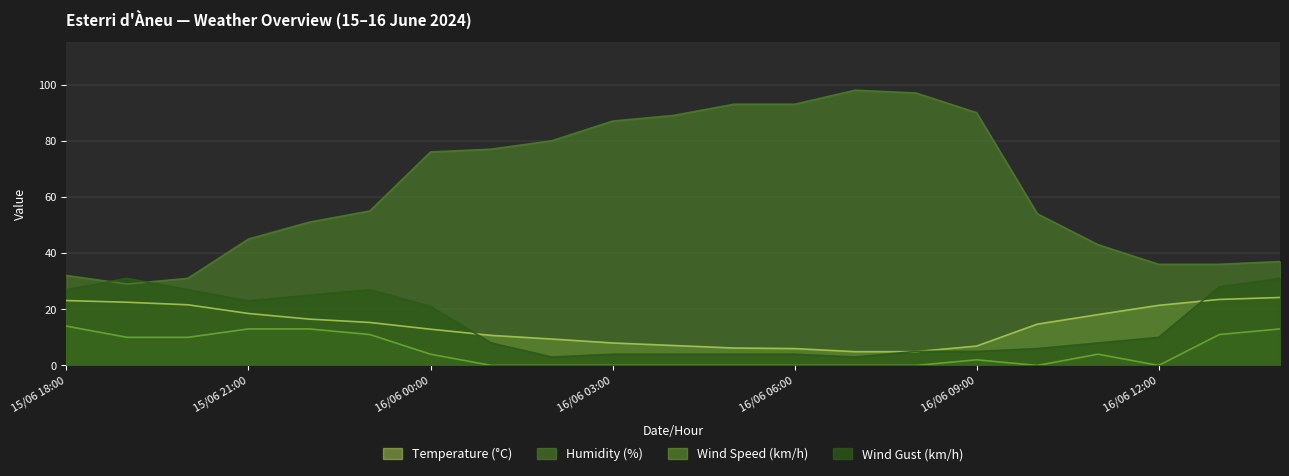

Which category has the highest value in the Temperature (°C) series?

16/06 14:00